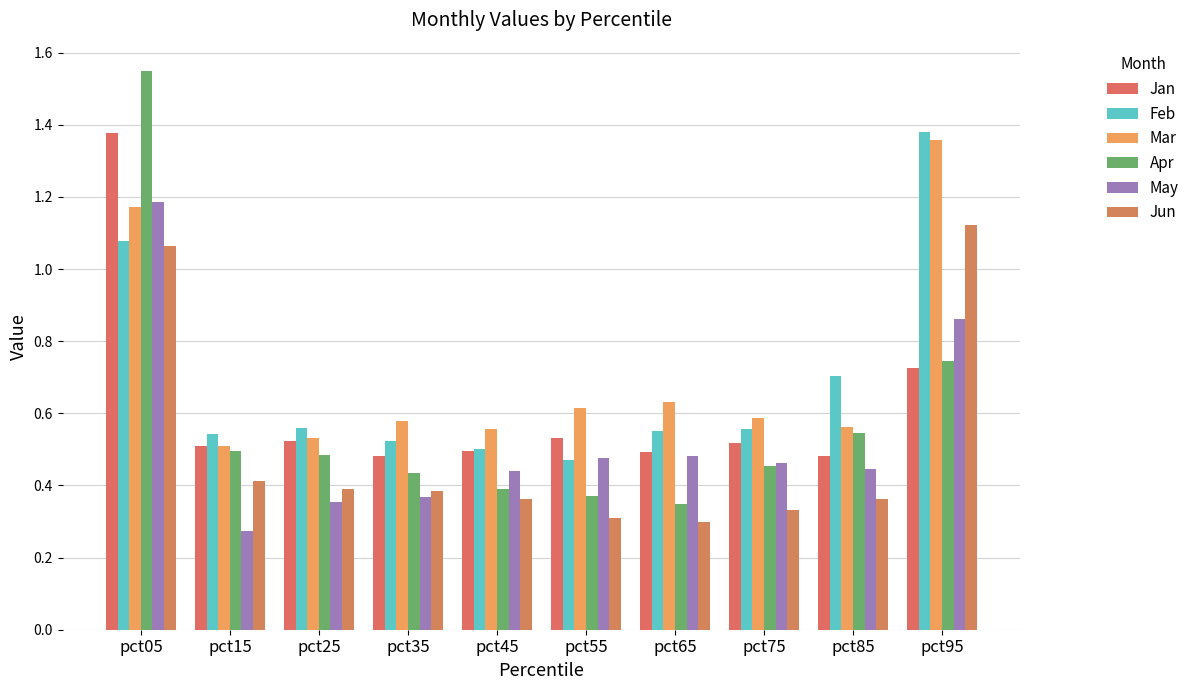

What are all the series names shown in the legend?

Jan, Feb, Mar, Apr, May, Jun